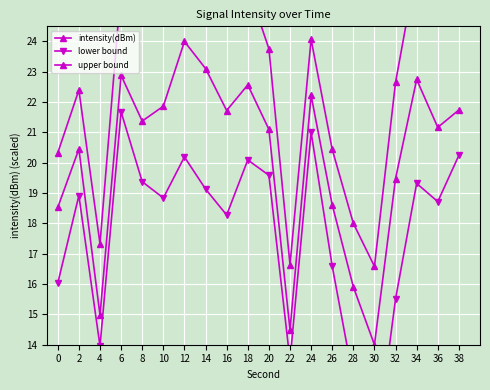

True or false: lower bound has more than 1 interior local peaks.

True